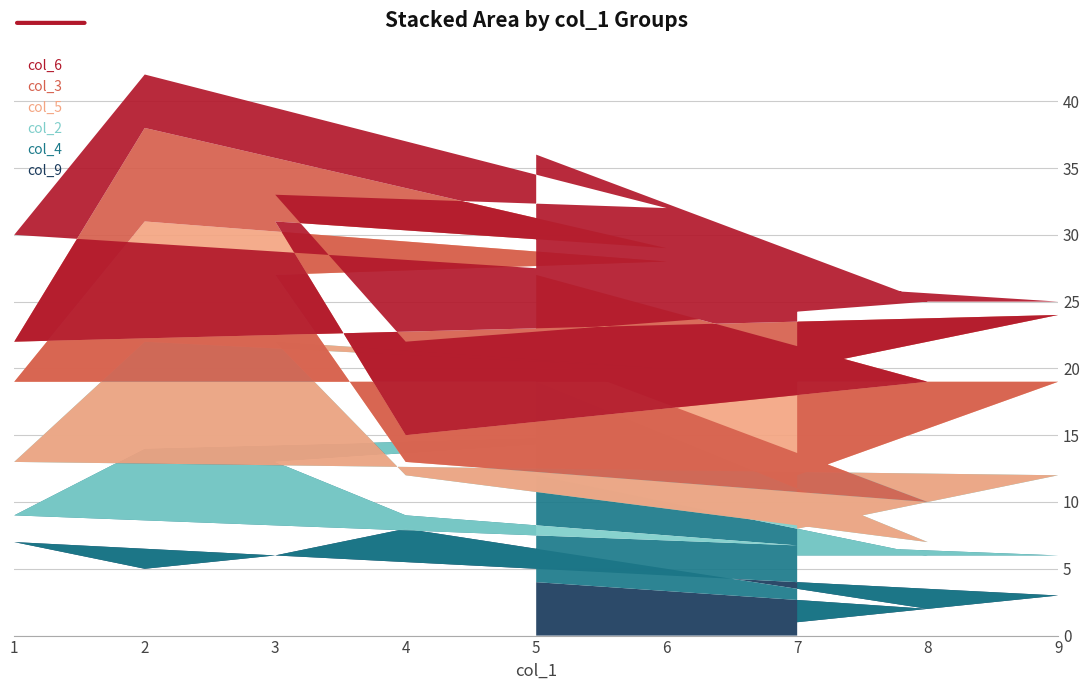

Reading left to right, extract all data points from this chart.

col_9: 5=4	8=2	4=8	3=6	6=9	2=5	1=7	9=3	7=1
col_4: 5=8	8=4	4=1	3=7	6=6	2=9	1=2	9=3	7=5
col_2: 5=7	8=1	4=3	3=9	6=5	2=8	1=4	9=6	7=2
col_5: 5=2	8=3	4=1	3=5	6=8	2=9	1=6	9=7	7=4
col_3: 5=6	8=9	4=2	3=4	6=1	2=7	1=3	9=5	7=8
col_6: 5=9	8=6	4=7	3=2	6=3	2=4	1=8	9=1	7=5